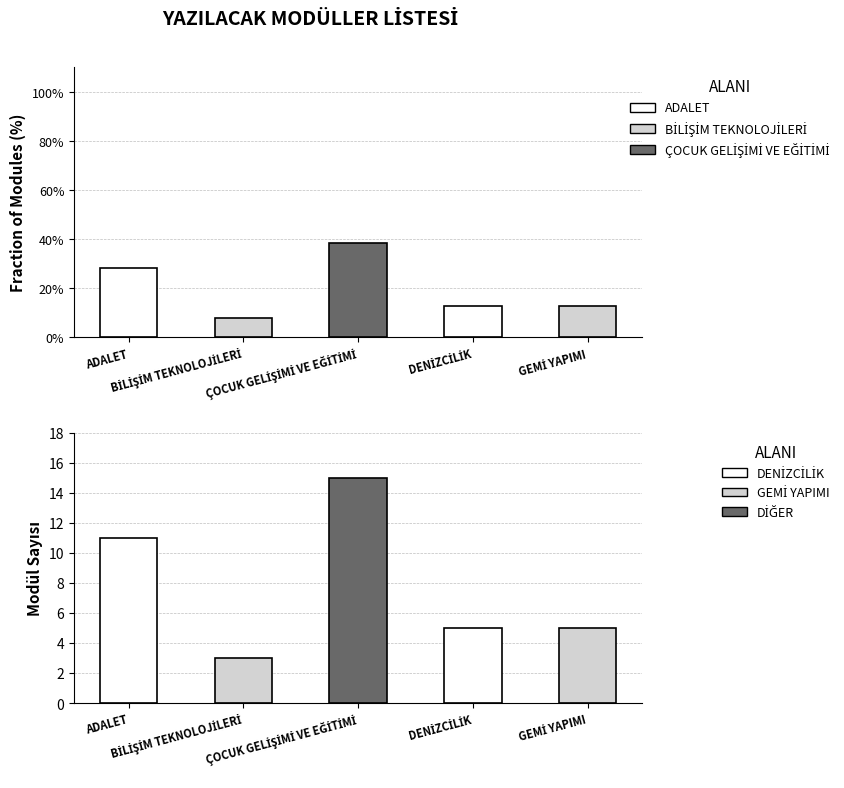

Between DENİZCİLİK and GEMİ YAPIMI, which is larger?

DENİZCİLİK